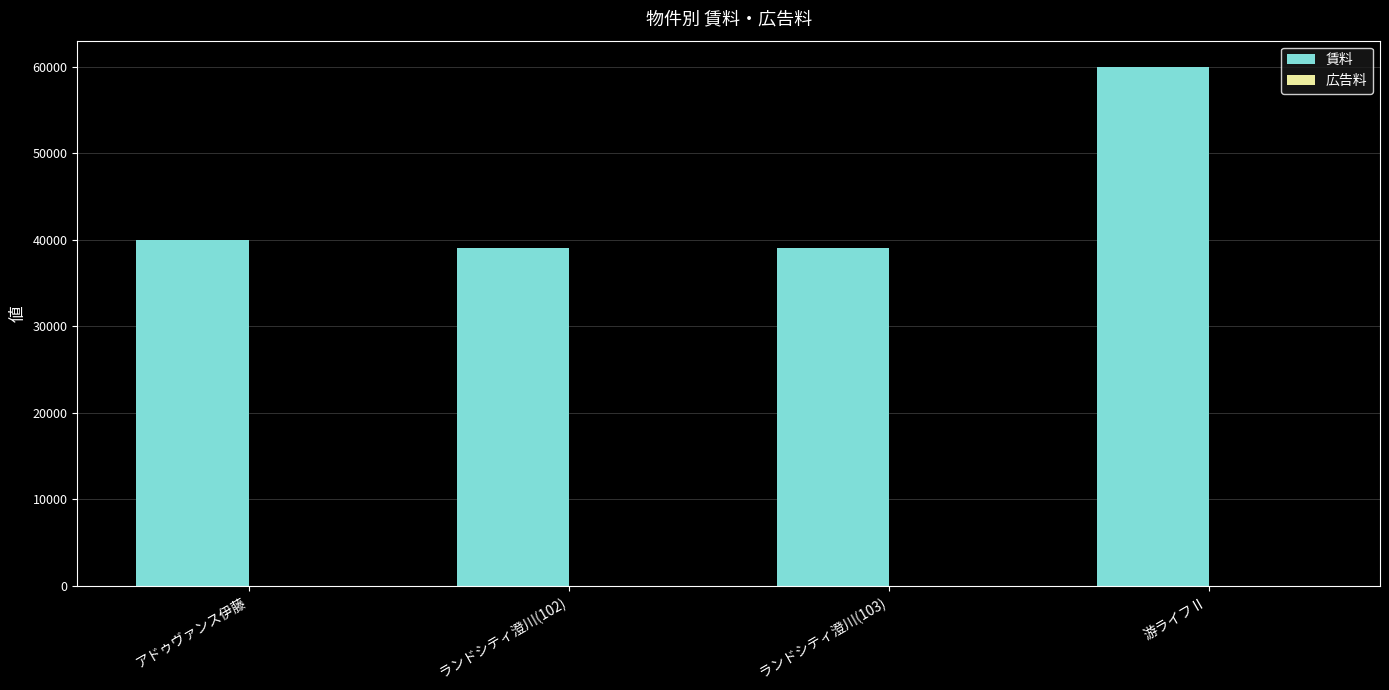

The value of 賃料 at ランドシティ澄川(102) is 62347.3. True or false?

False